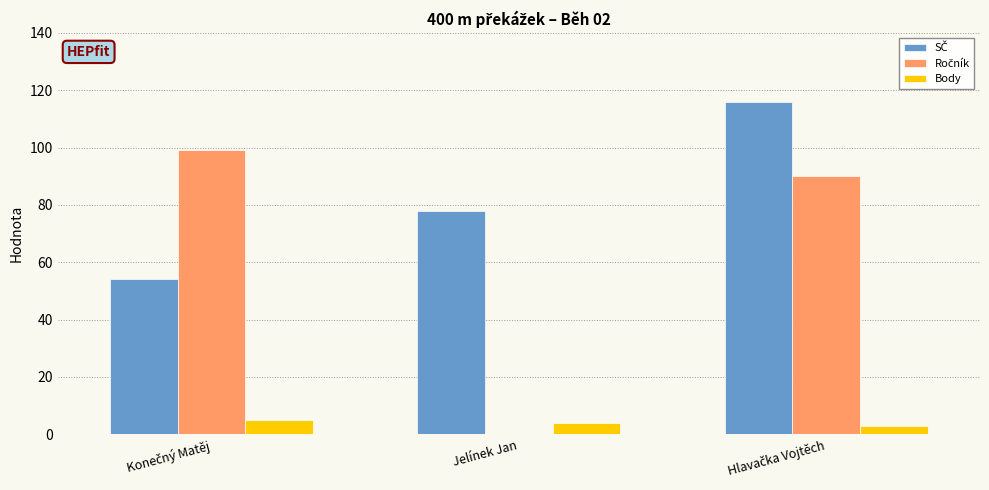

What is the sum of all Body values?

12